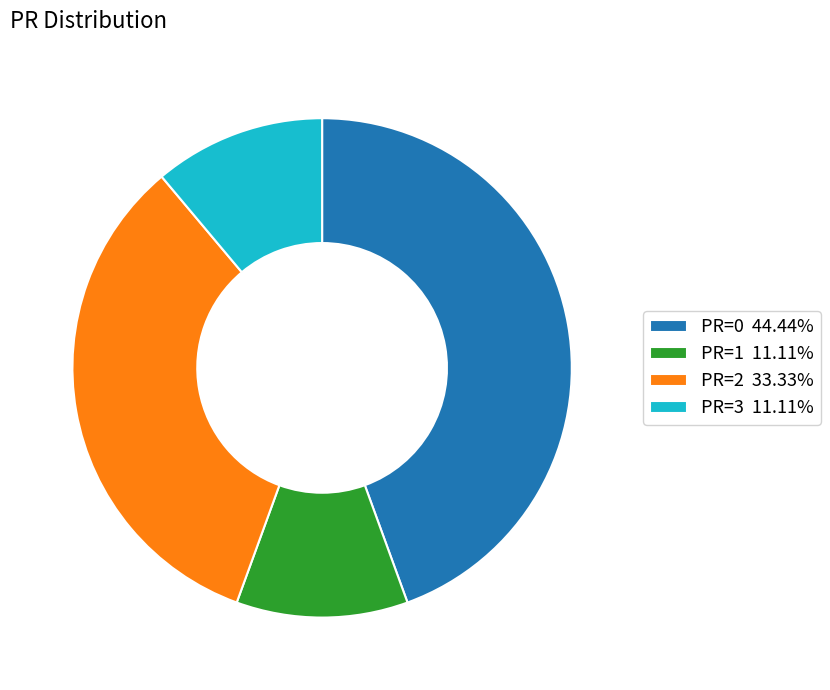

Combined, do PR=2 33.33% and PR=1 11.11% account for over 50%?

No